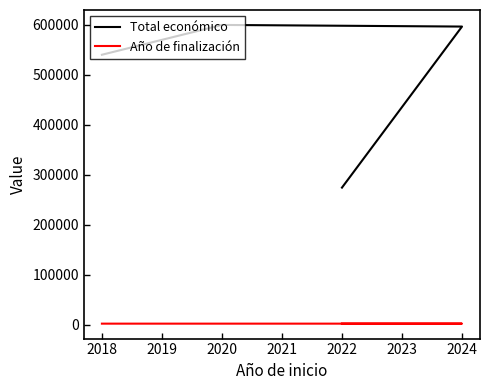

Which series has the largest total across all categories?

Total económico